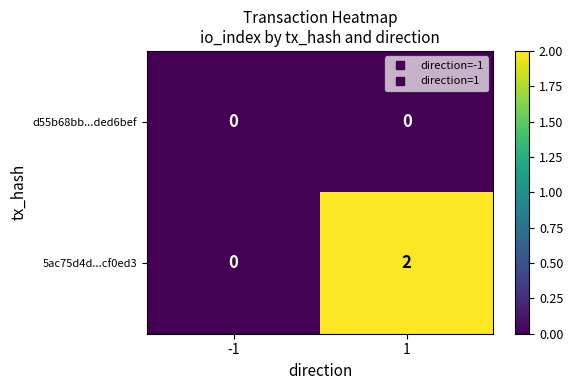

At how many categories does at least one series exceed 1?

1